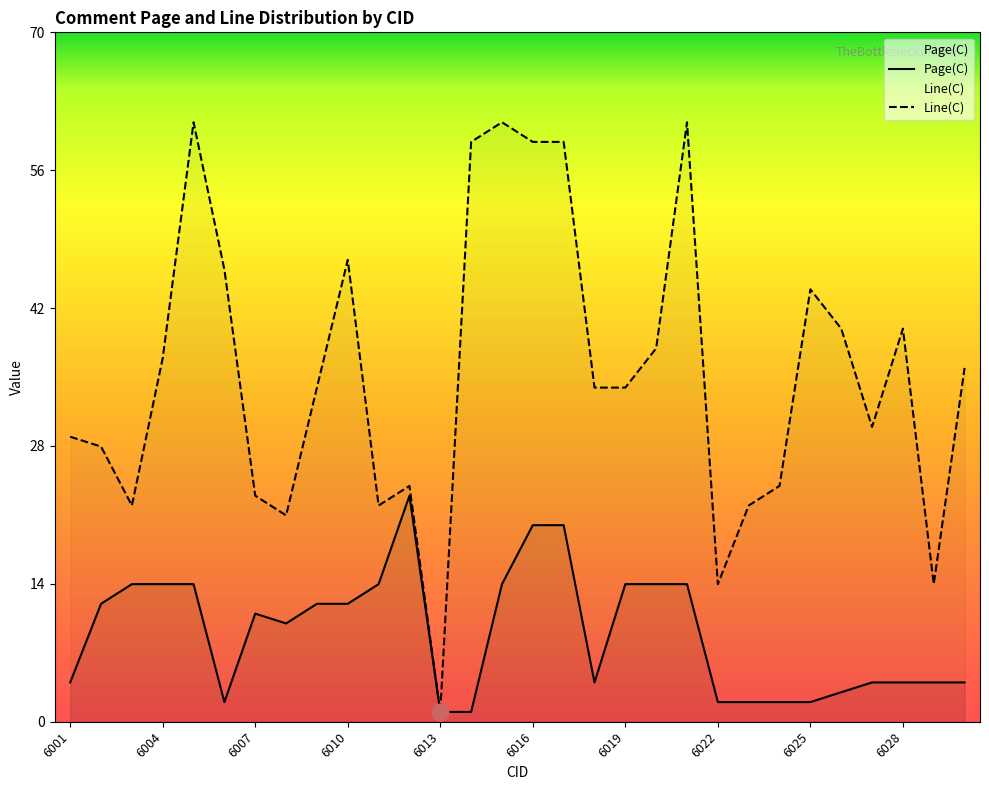

How many values in the Page(C) series are below 11?

15